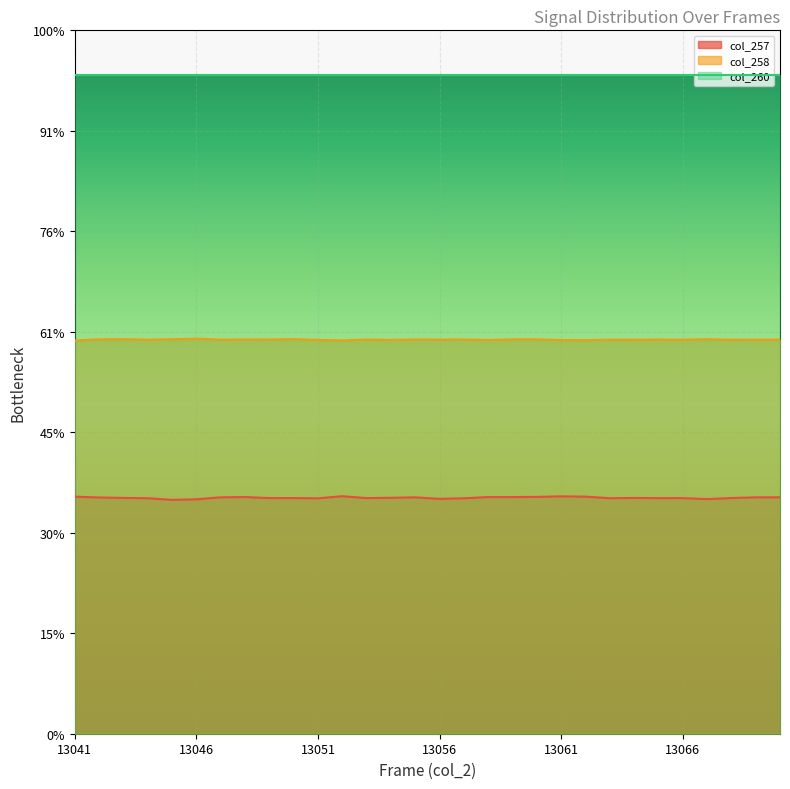

True or false: col_258 has a value of 9920 at 13069.

False